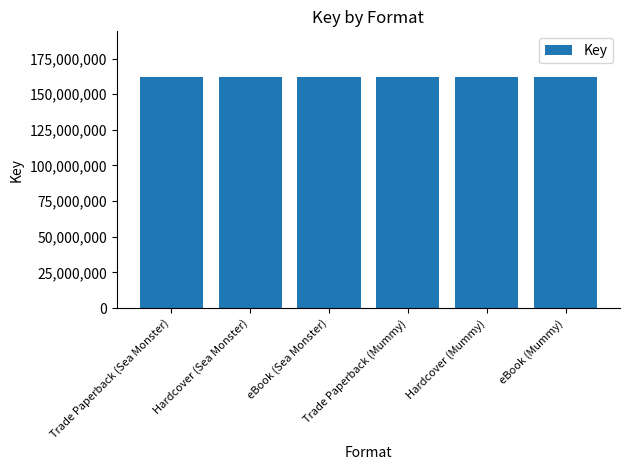

What is the sum of all values?

970396452